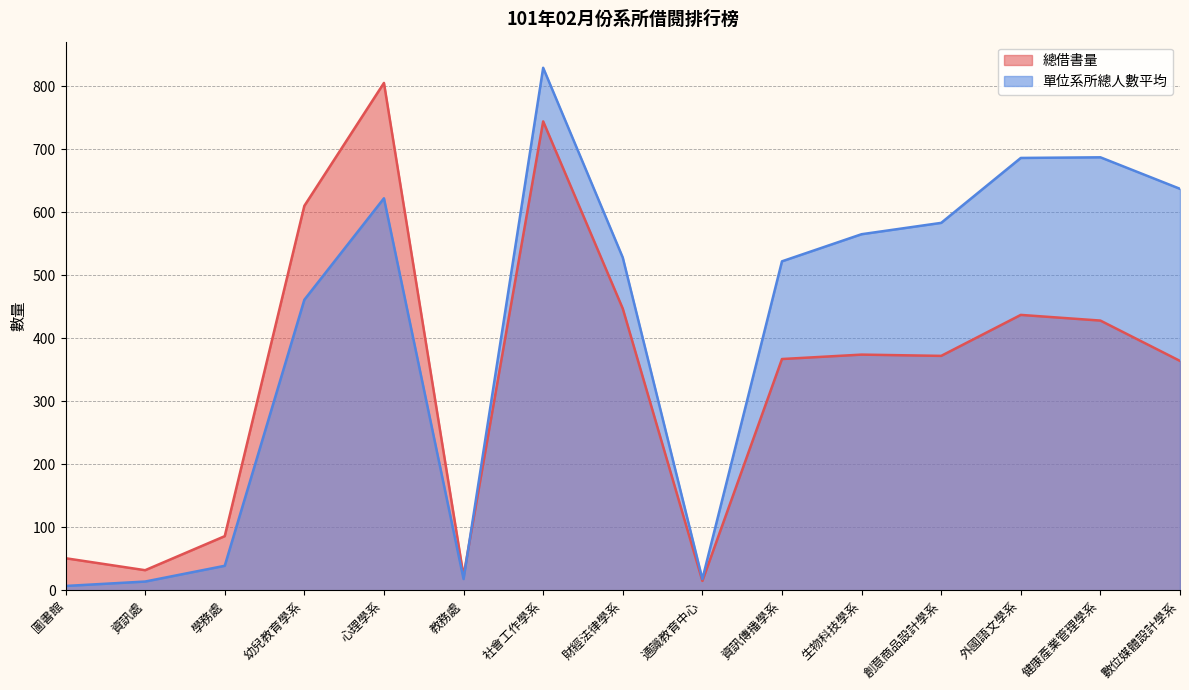

Which category has the lowest value in the 單位系所總人數平均 series?

圖書館